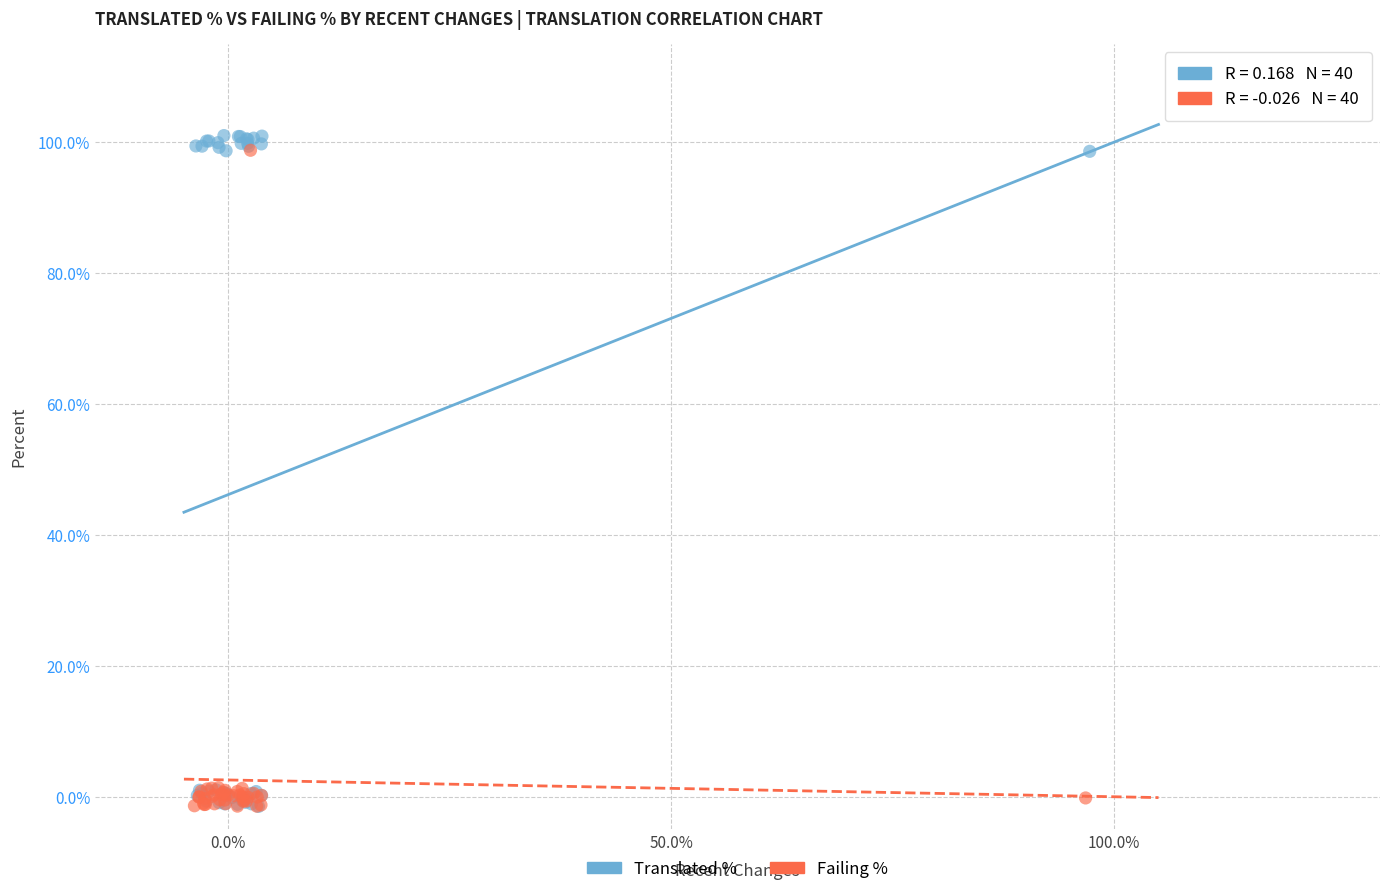

Which series contains the highest Y value?

Translated %